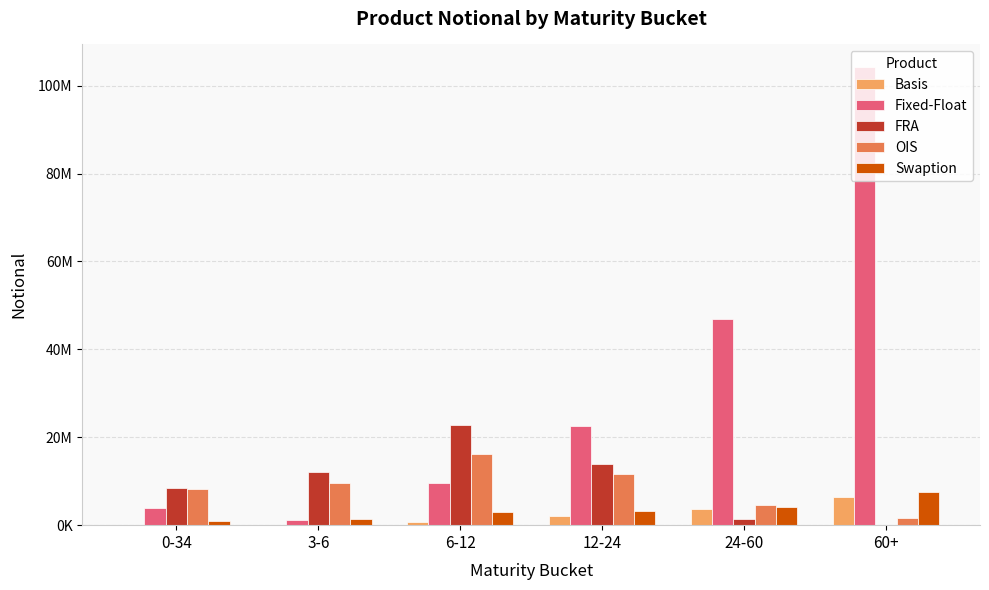

Read the Basis value at 60+, to the nearest 50.

6376650